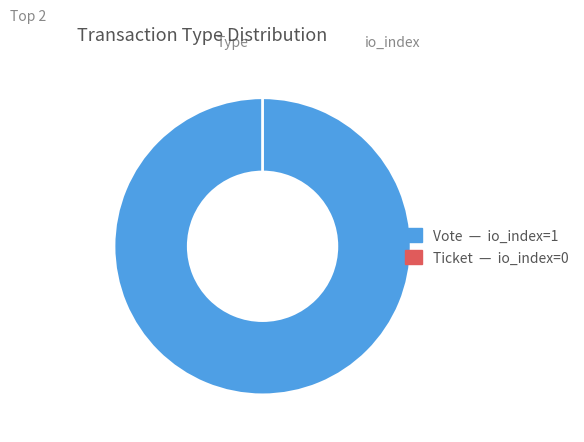

To the nearest percent, what is the difference between the largest and smallest slice percentages?

100%